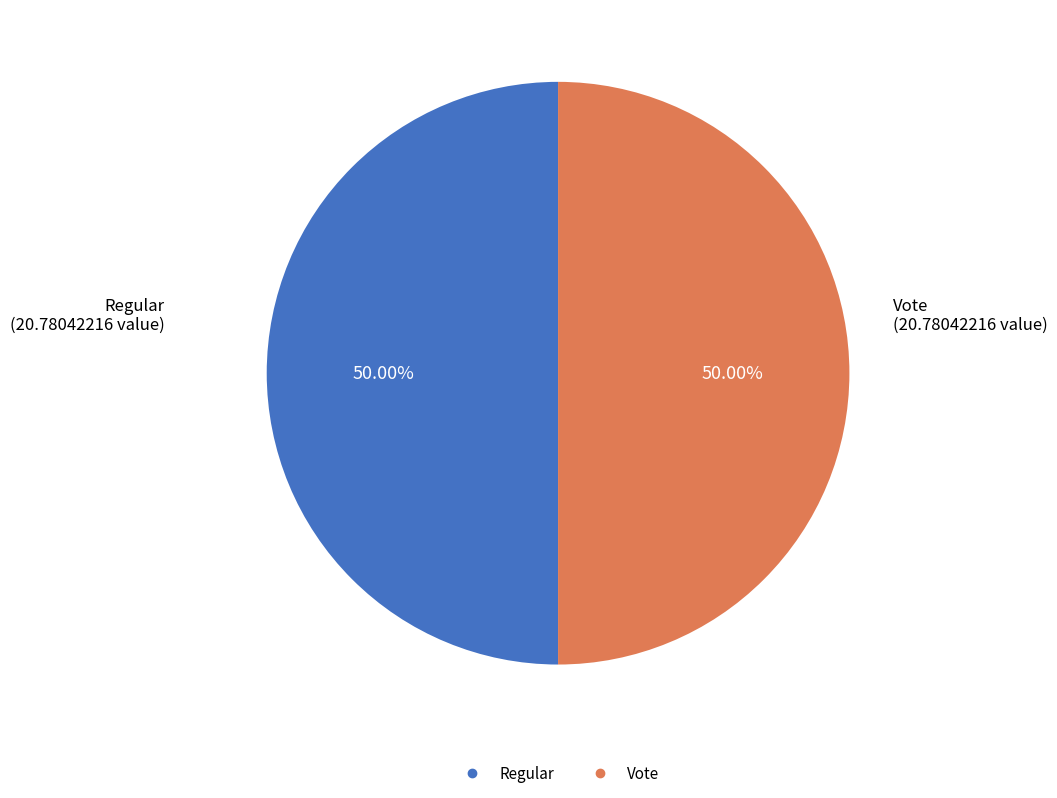

Is the sum of Regular and Vote greater than half?

Yes